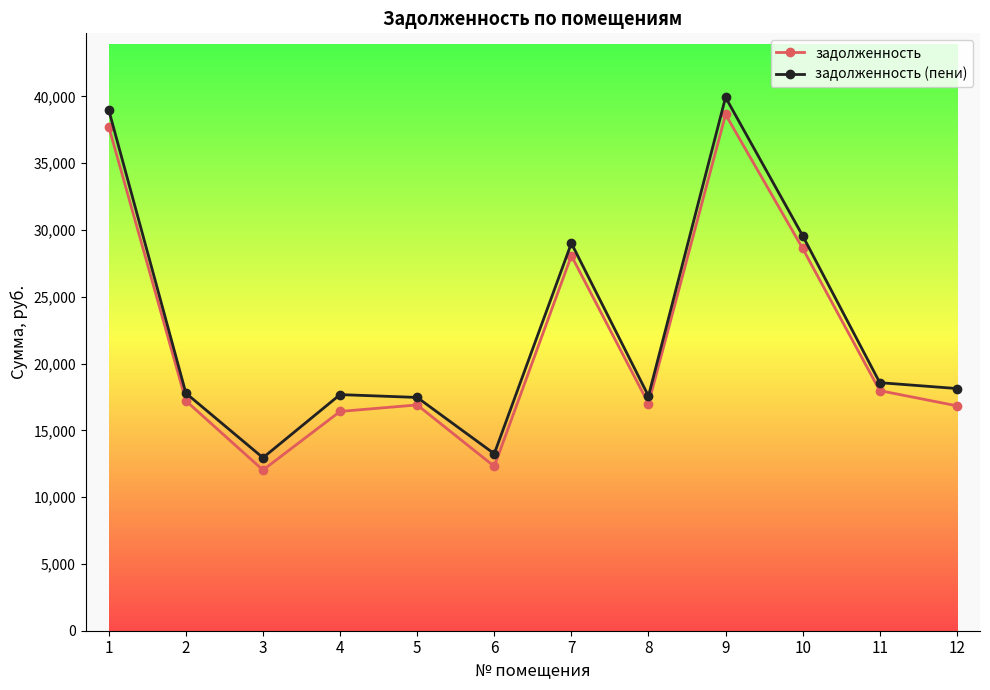

In задолженность, how many points are lower than both neighbors (excluding endpoints)?

3